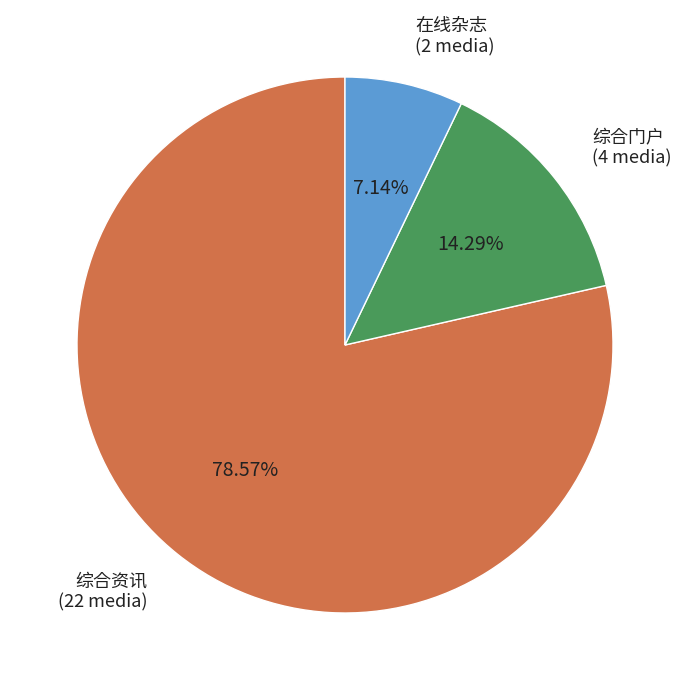

True or false: 在线杂志 accounts for 7% of the total.

True